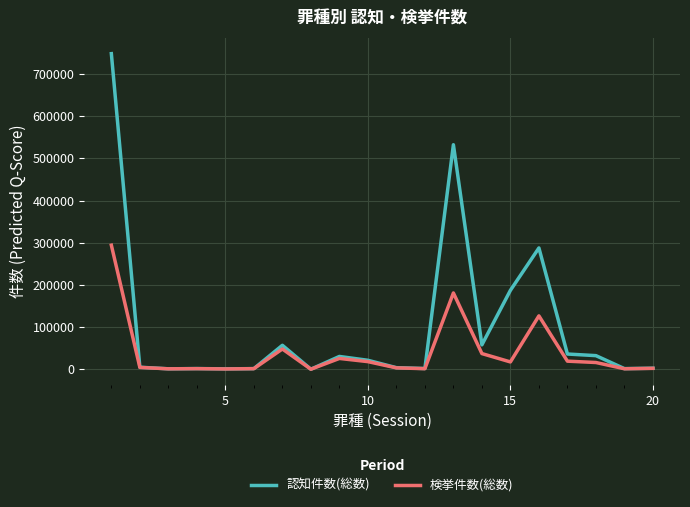

Which series has the largest total across all categories?

認知件数(総数)